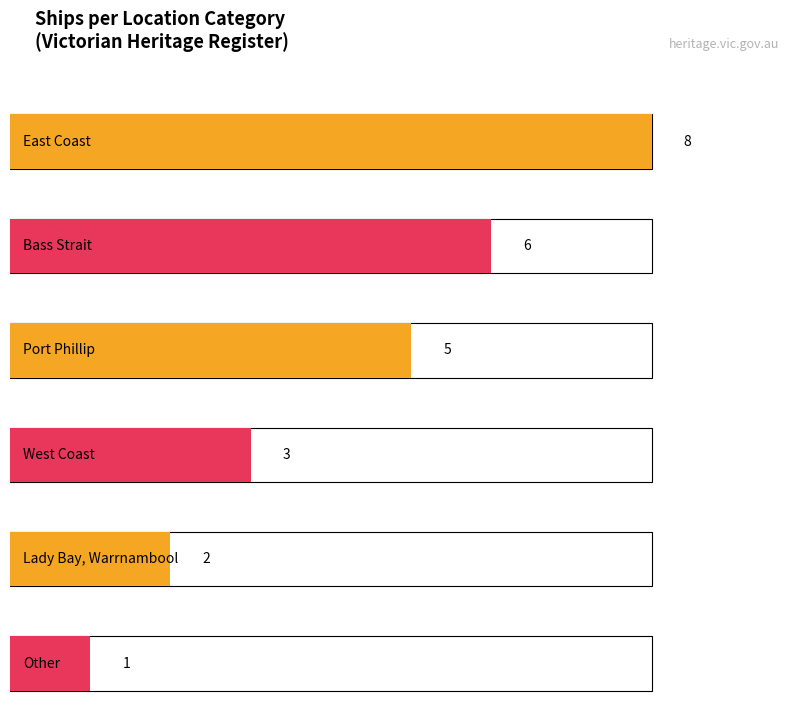

What is the minimum value shown in the chart?

1